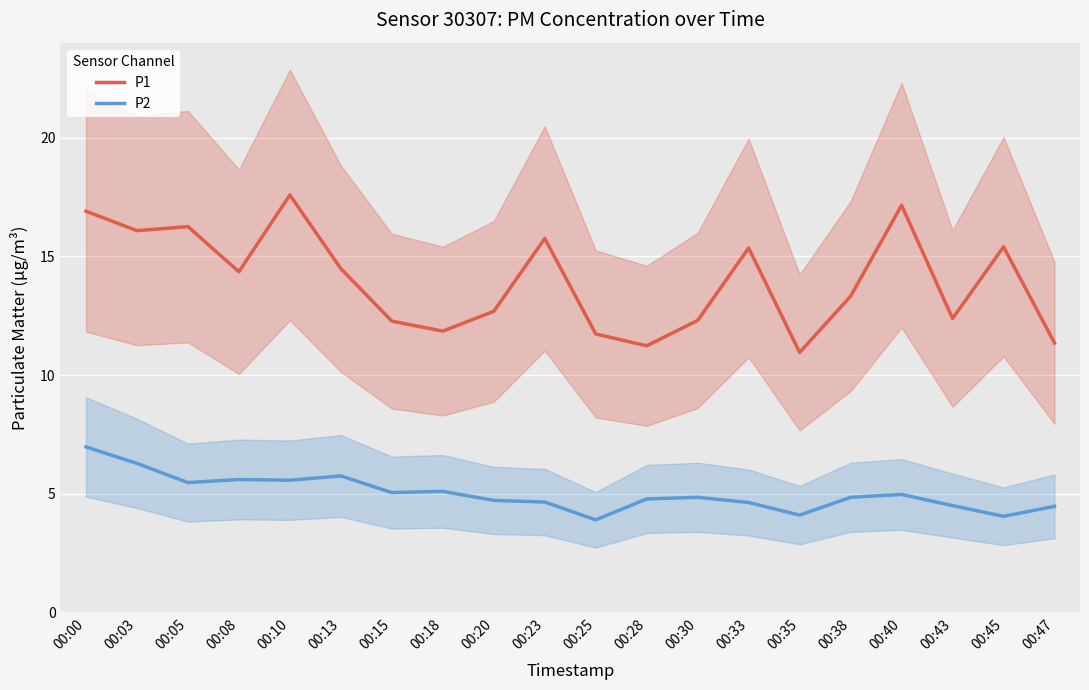

Which series has the widest spread of values?

P1